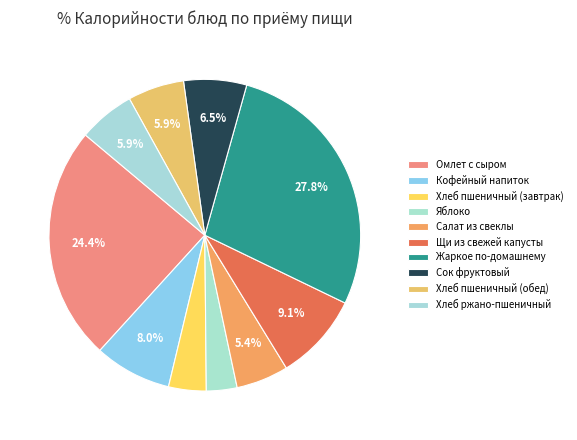

Is there a majority slice in this chart?

No